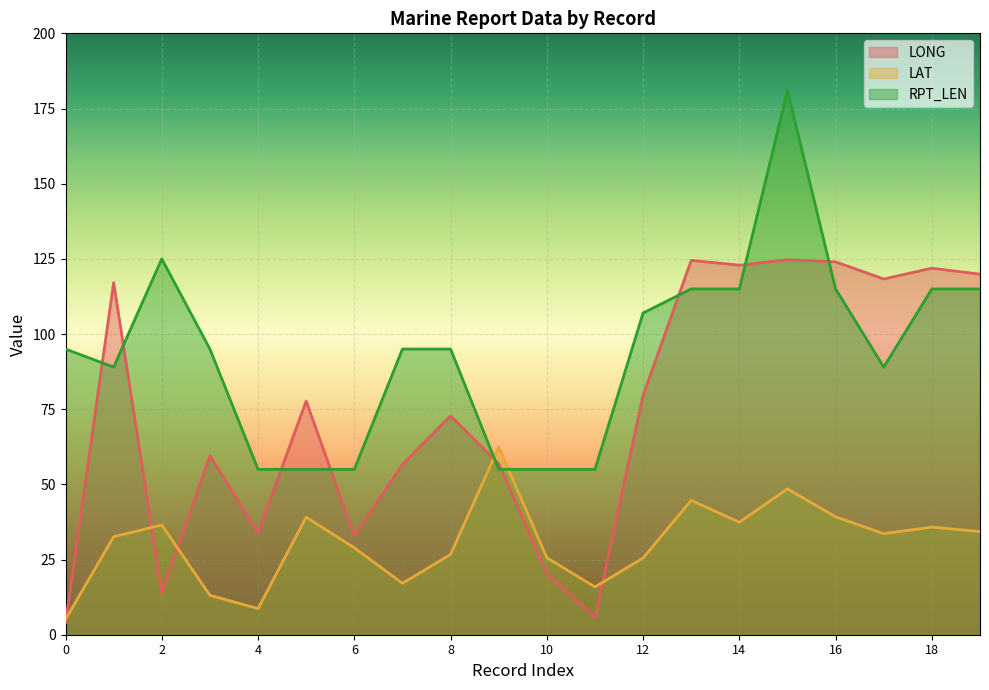

How many lines are shown in the chart?

3